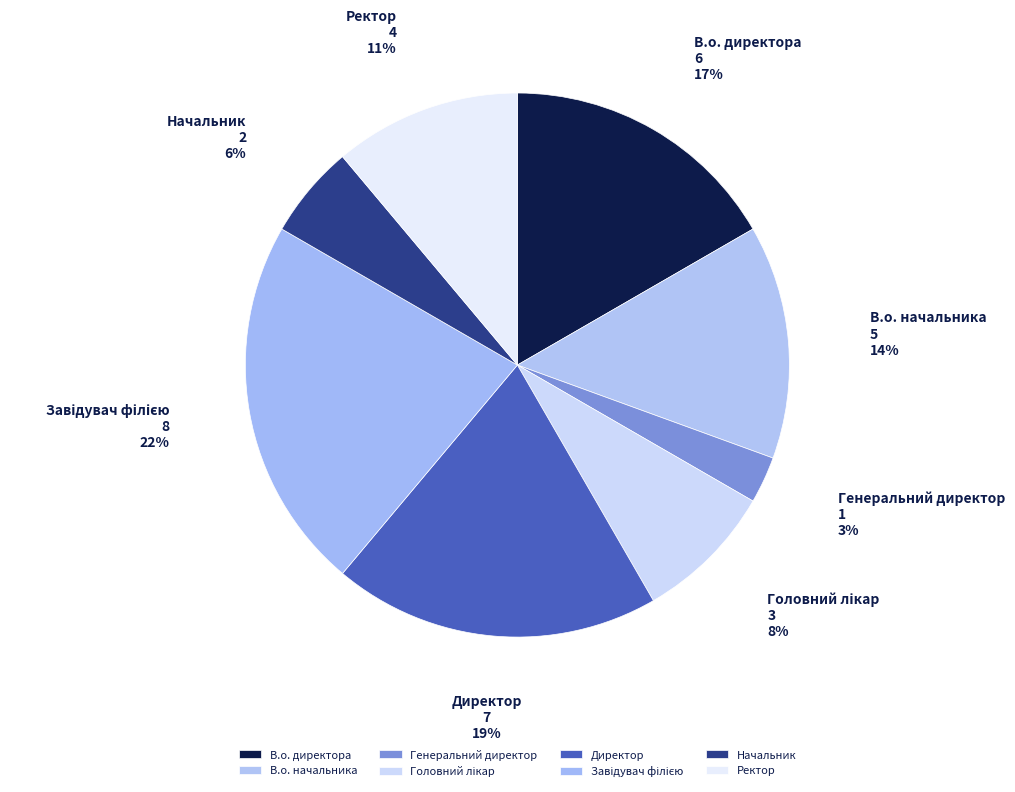

Does Директор account for over 50% of the chart?

No